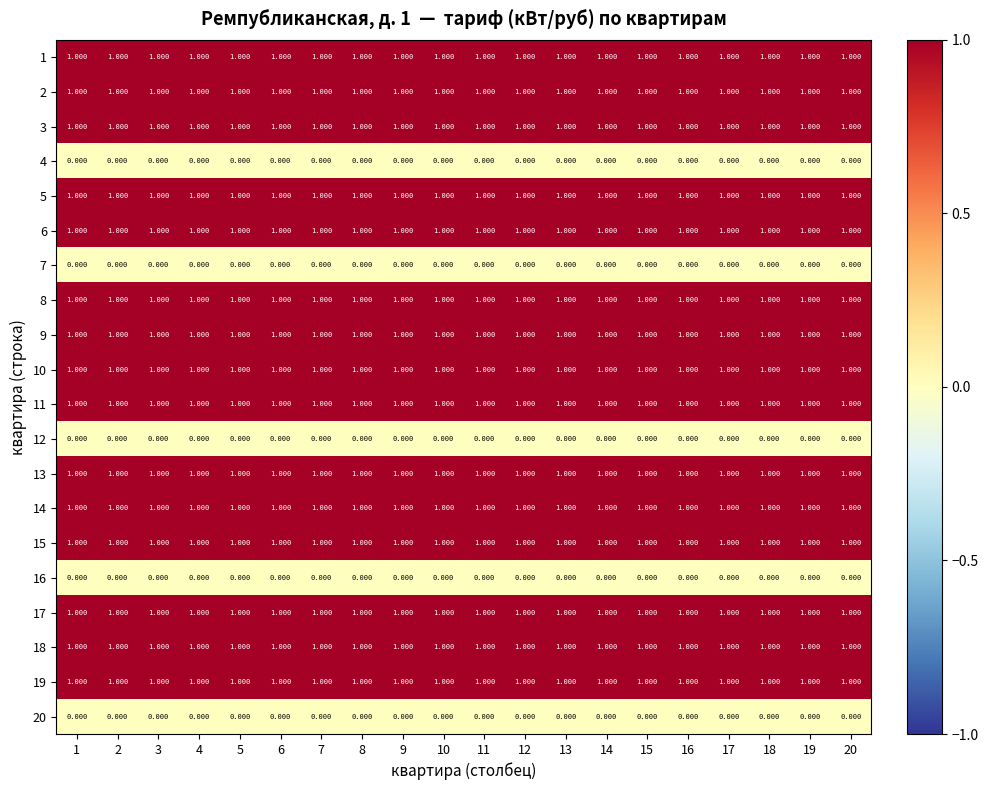

Rank the series at 19 from highest to lowest value.

1, 2, 3, 5, 6, 8, 9, 10, 11, 13, 14, 15, 17, 18, 19, 4, 7, 12, 16, 20